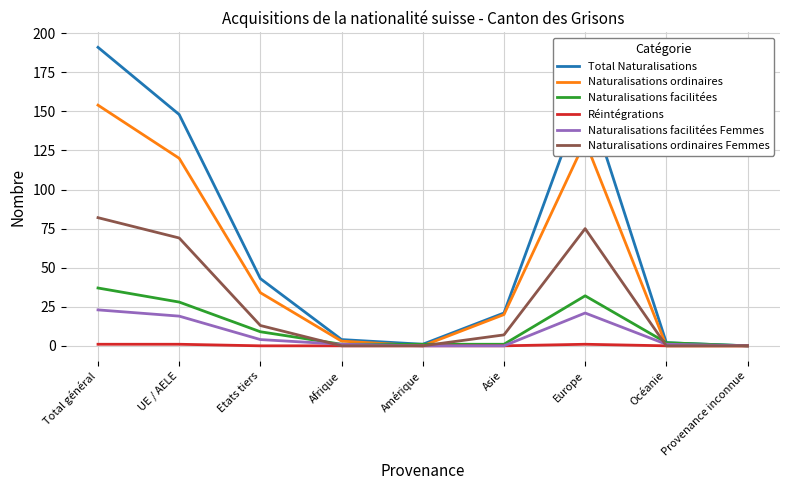

Between Etats tiers and Asie, which series saw the biggest shift?

Total Naturalisations